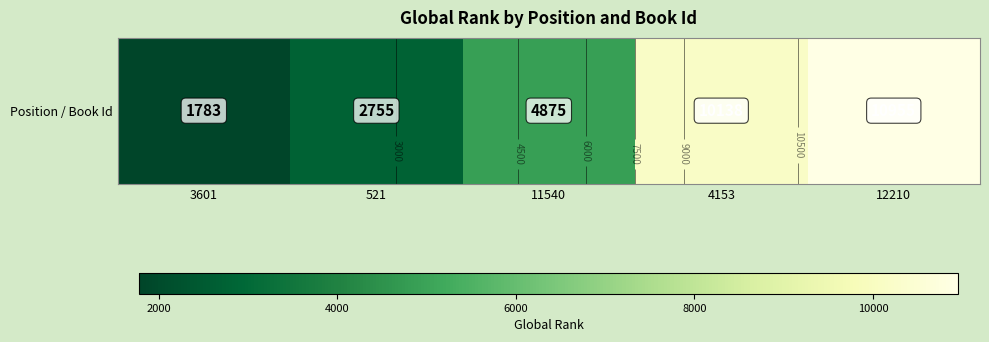

Approximately how many times larger is the value at 12210 compared to 11540?

2.2